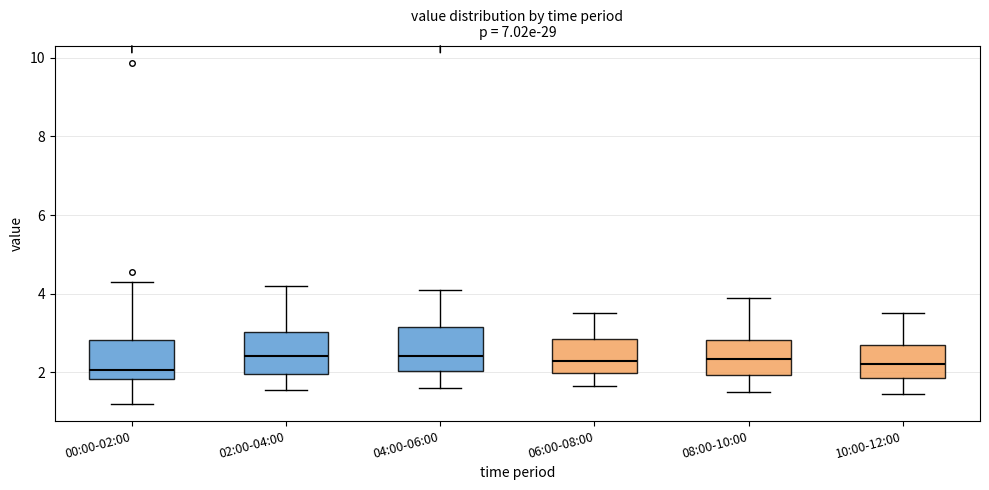

Reading left to right, transcribe this box plot: for each box, give where its median line is, the range the box spans, and where its two whiskers end, as read against the y-axis. The values are not printed on the chart, so give them approximately, as read against the axis.

00:00-02:00: median 2.0, box 1.8 to 2.8, whiskers 1.2 to 4.4
02:00-04:00: median 2.4, box 2.0 to 3.0, whiskers 1.6 to 4.2
04:00-06:00: median 2.4, box 2.0 to 3.2, whiskers 1.6 to 4.2
06:00-08:00: median 2.4, box 2.0 to 2.8, whiskers 1.6 to 3.6
08:00-10:00: median 2.4, box 2.0 to 2.8, whiskers 1.6 to 4.0
10:00-12:00: median 2.2, box 1.8 to 2.8, whiskers 1.4 to 3.6